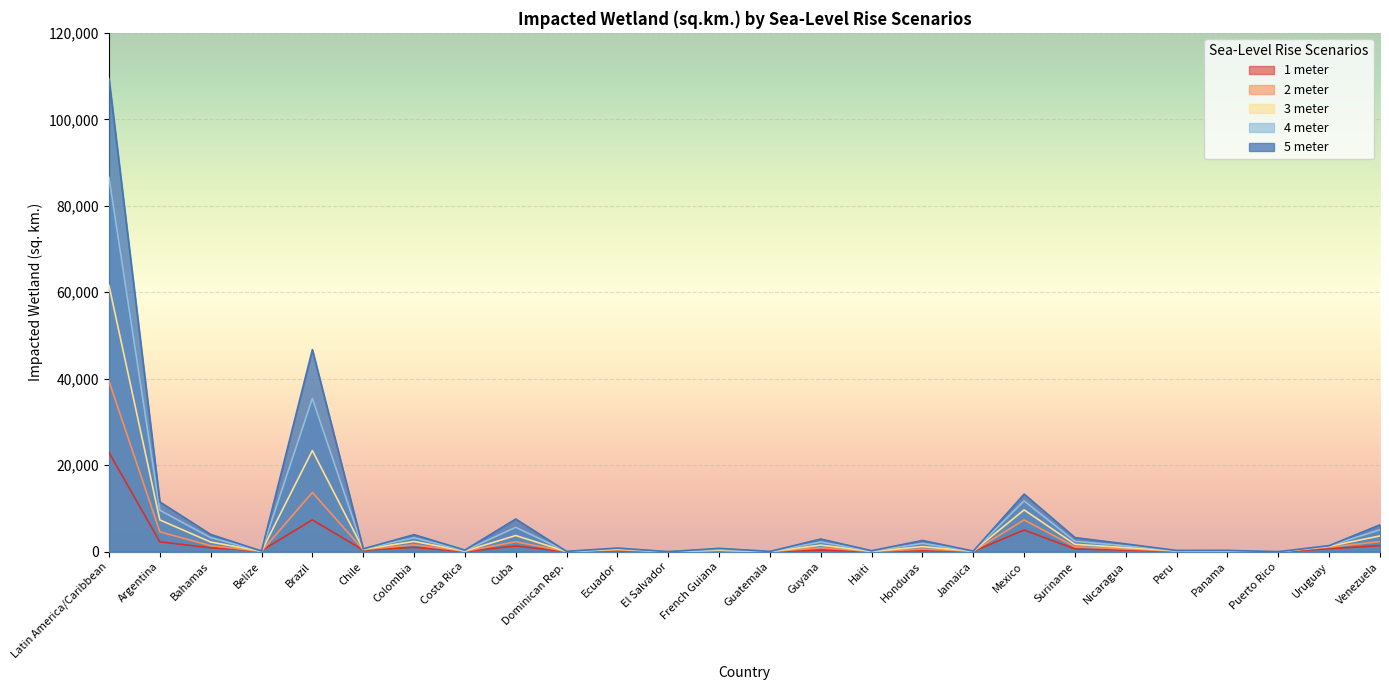

True or false: 5 meter has a value of 269 at Belize.

False